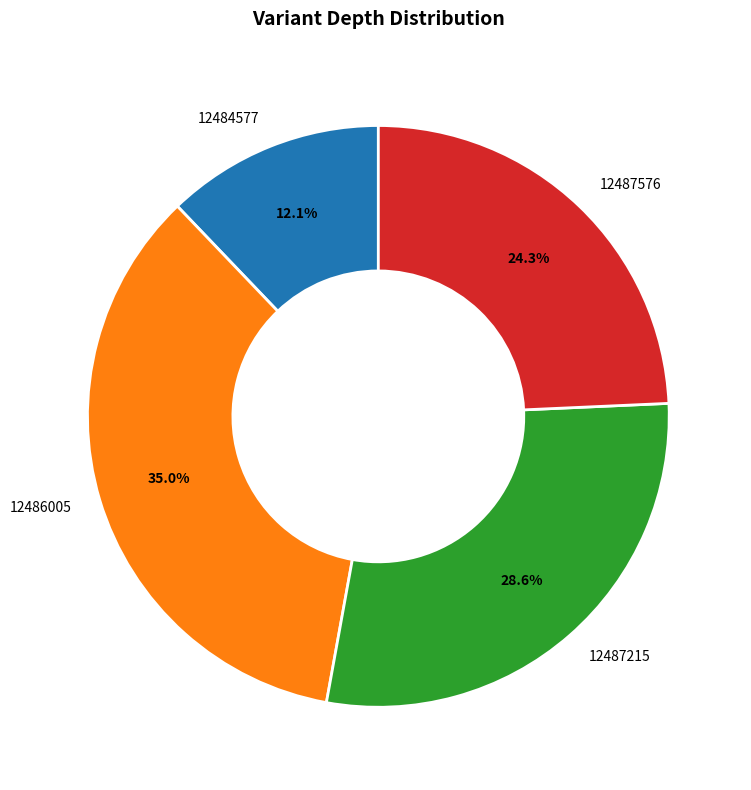

To the nearest percent, what portion does 12484577 represent?

12%